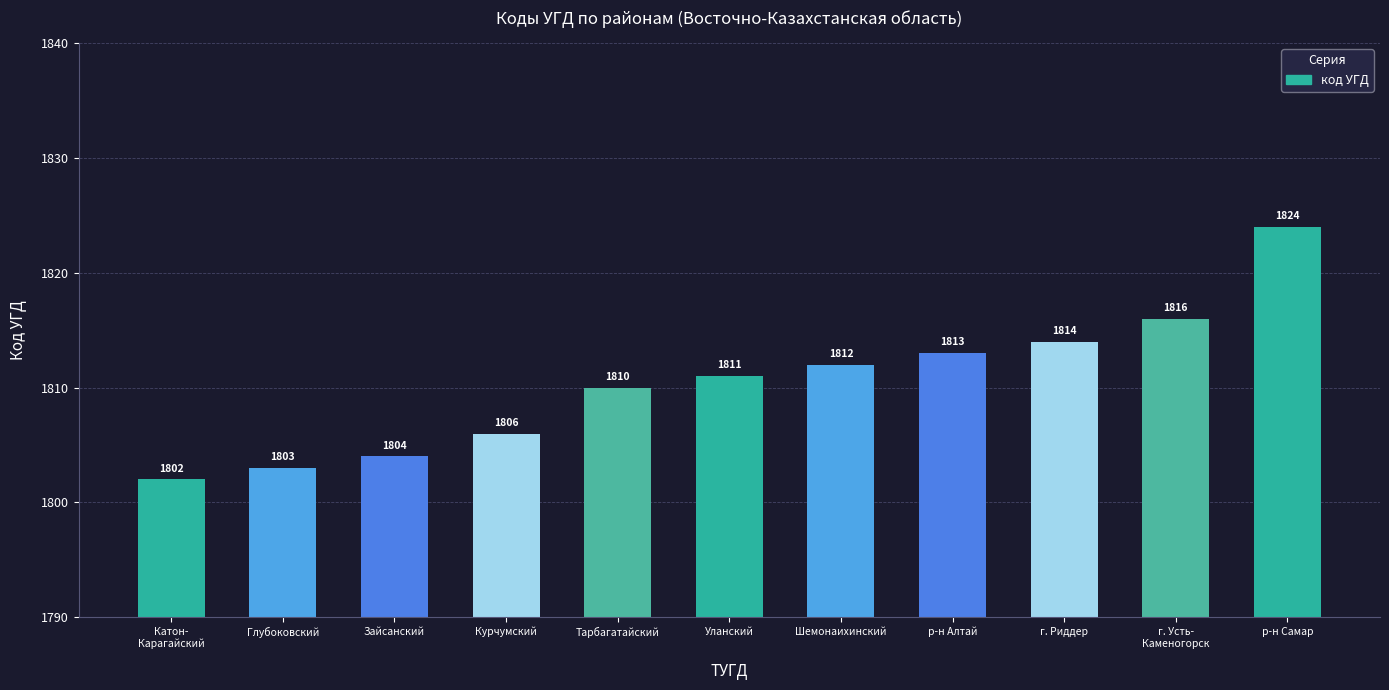

Which category has the highest value across all series?

р-н Самар